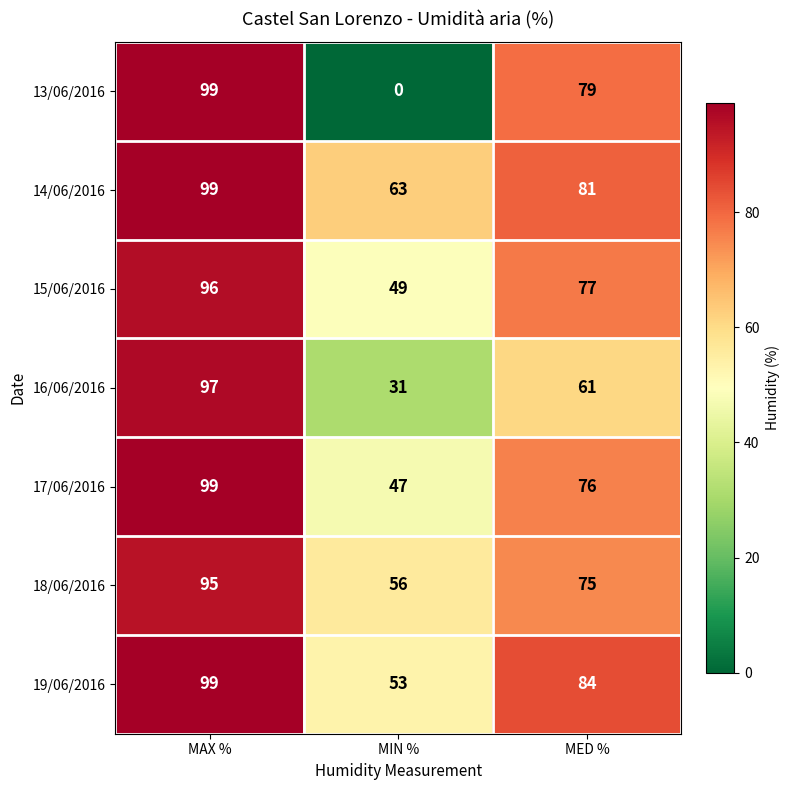

Which series has the widest spread of values?

13/06/2016